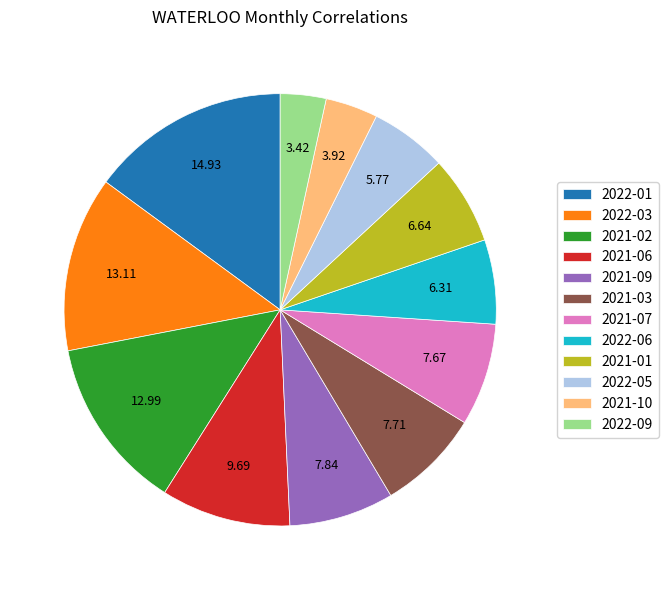

Between 2021-06 and 2022-09, which is larger?

2021-06